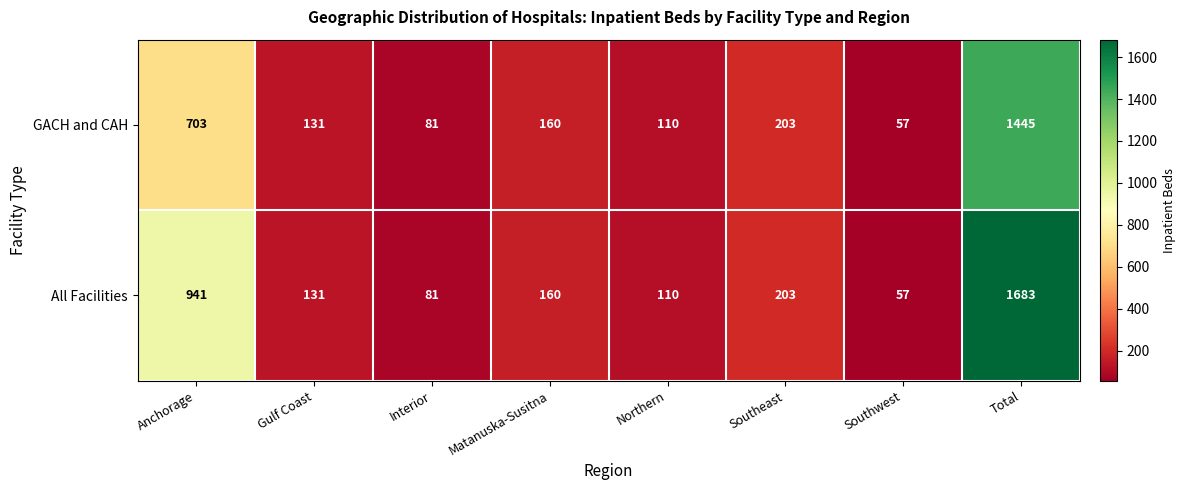

List the series in order of their overall mean, lowest first.

GACH and CAH, All Facilities